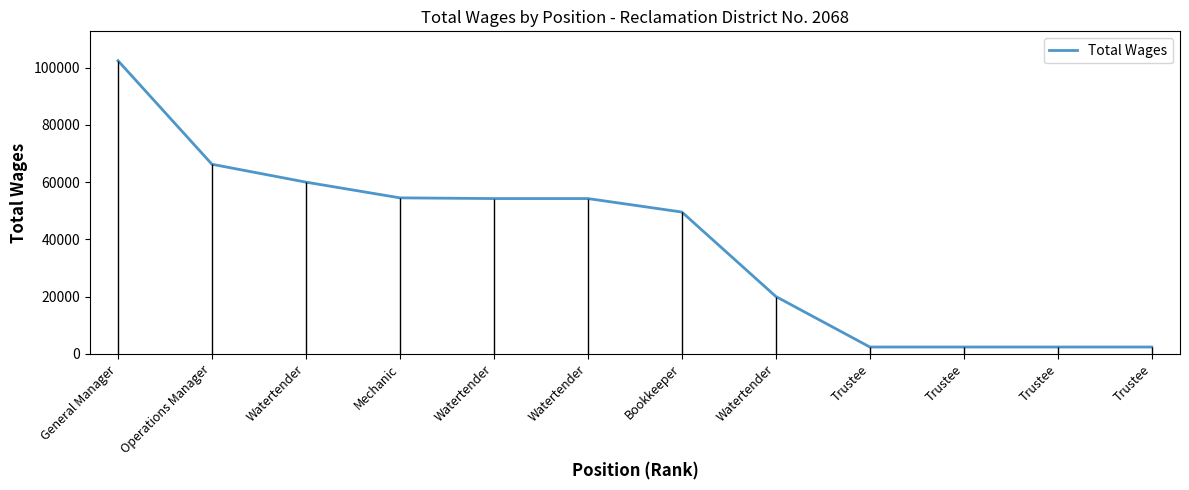

Rank the categories by value from lowest to highest.

Trustee, Trustee, Trustee, Trustee, Watertender, Bookkeeper, Watertender, Watertender, Mechanic, Watertender, Operations Manager, General Manager